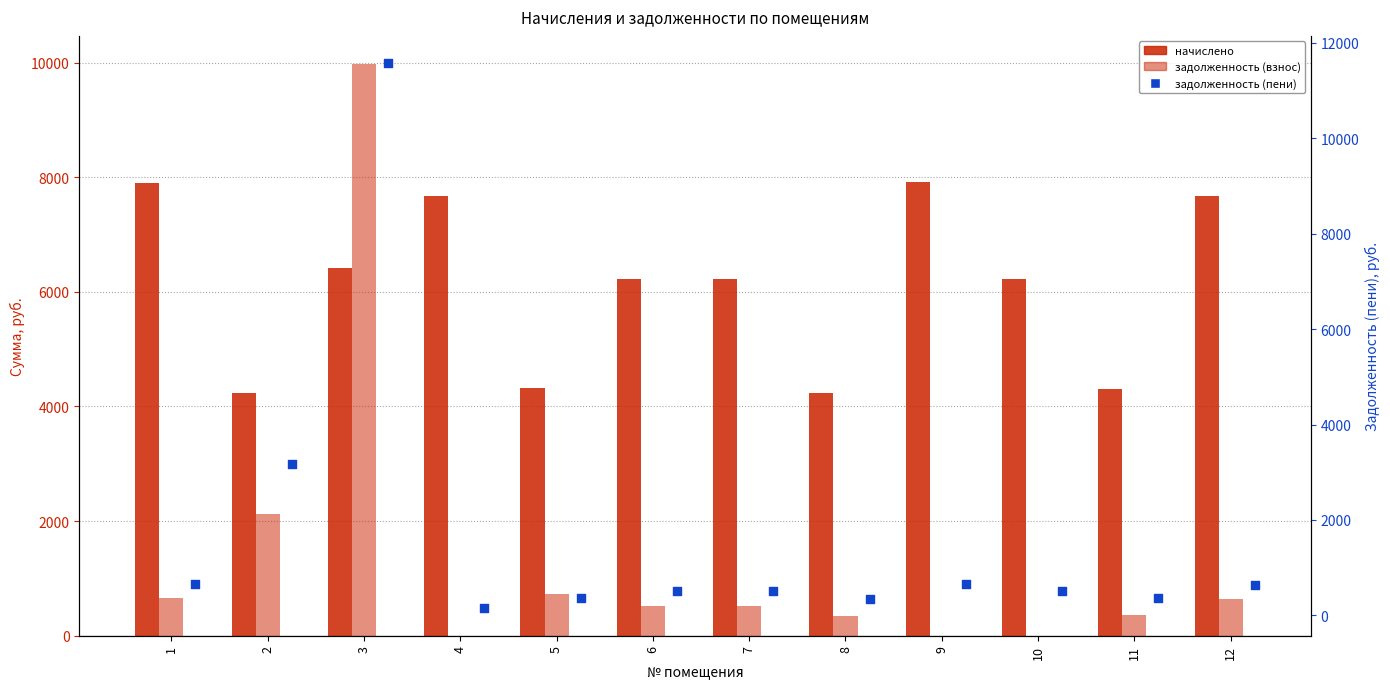

What are all the series names shown in the legend?

начислено, задолженность (взнос), задолженность (пени)